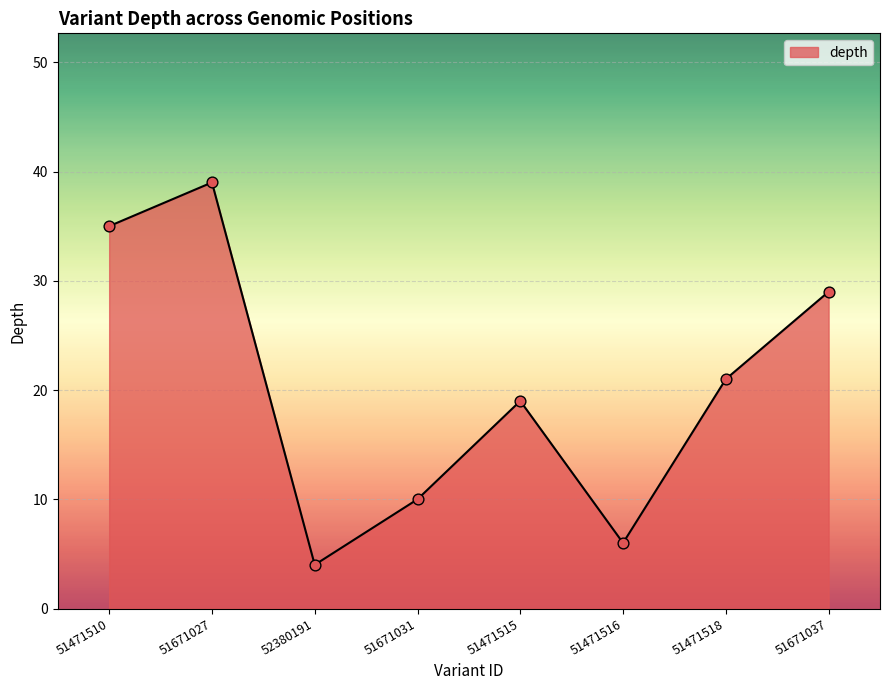

What is the ratio of the value at 51671031 to the value at 52380191?

2.5